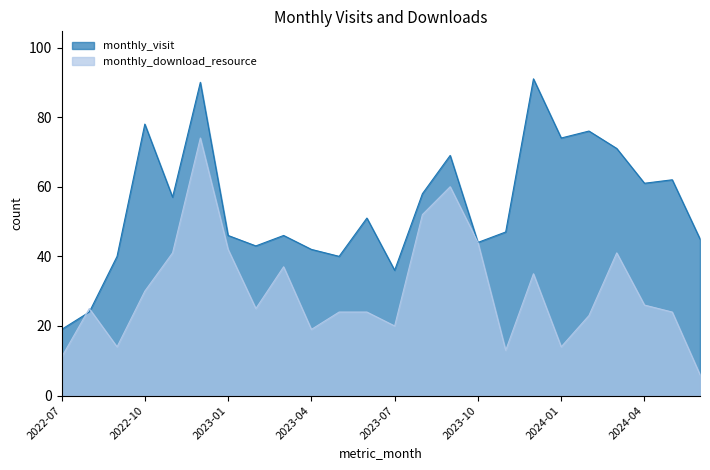

At which category does monthly_visit reach its first local peak?

2022-10